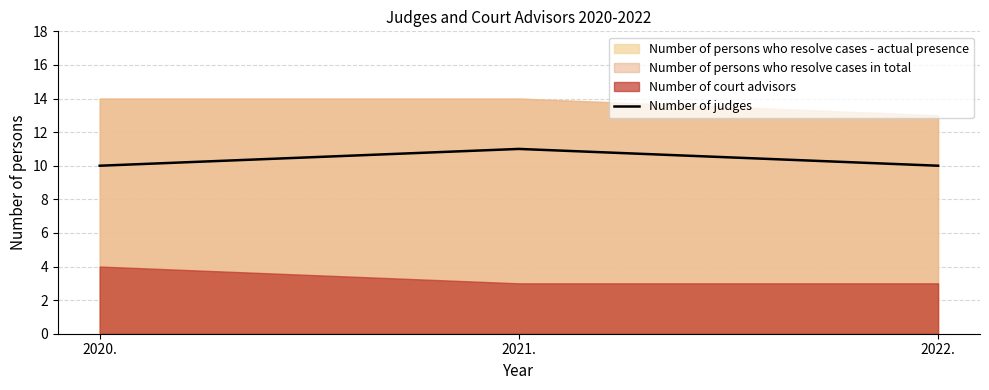

The value at 2021. is 11. True or false?

True